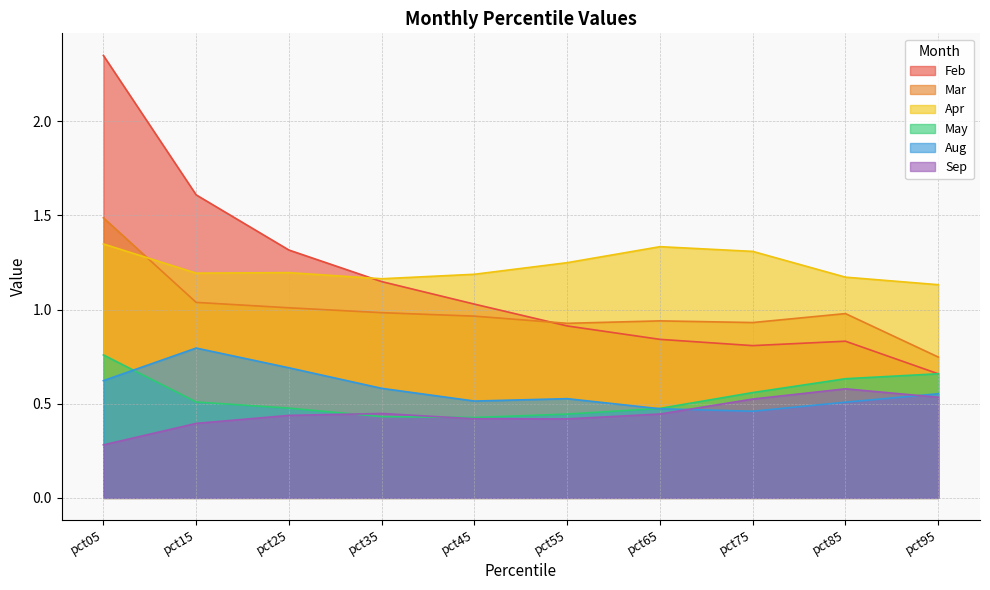

Which category has the highest value in the Sep series?

pct85